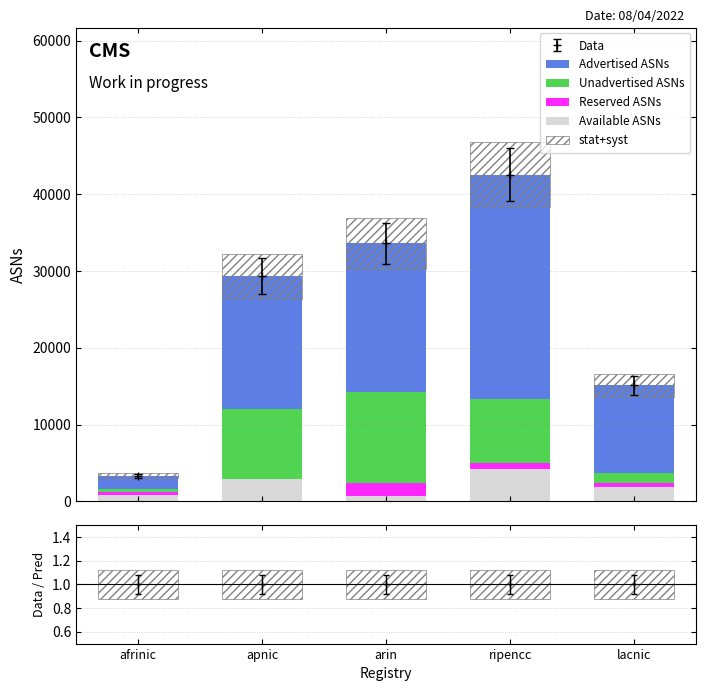

Is it true that stat+syst equals 172.7 at afrinic?

False